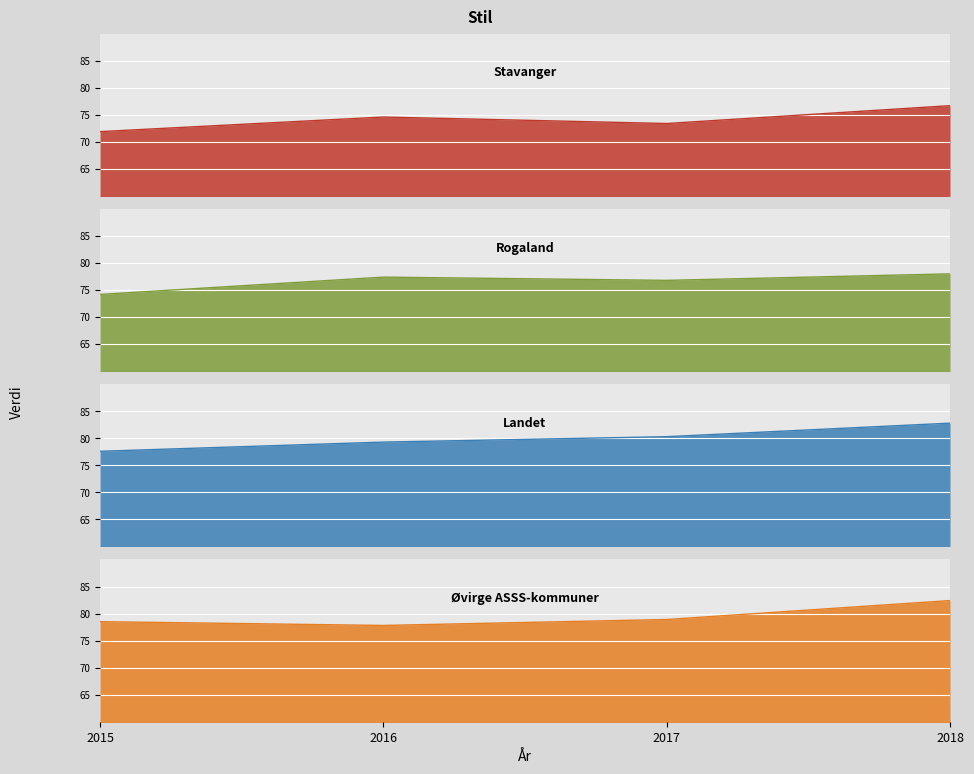

True or false: Landet and Rogaland cross at least once.

False